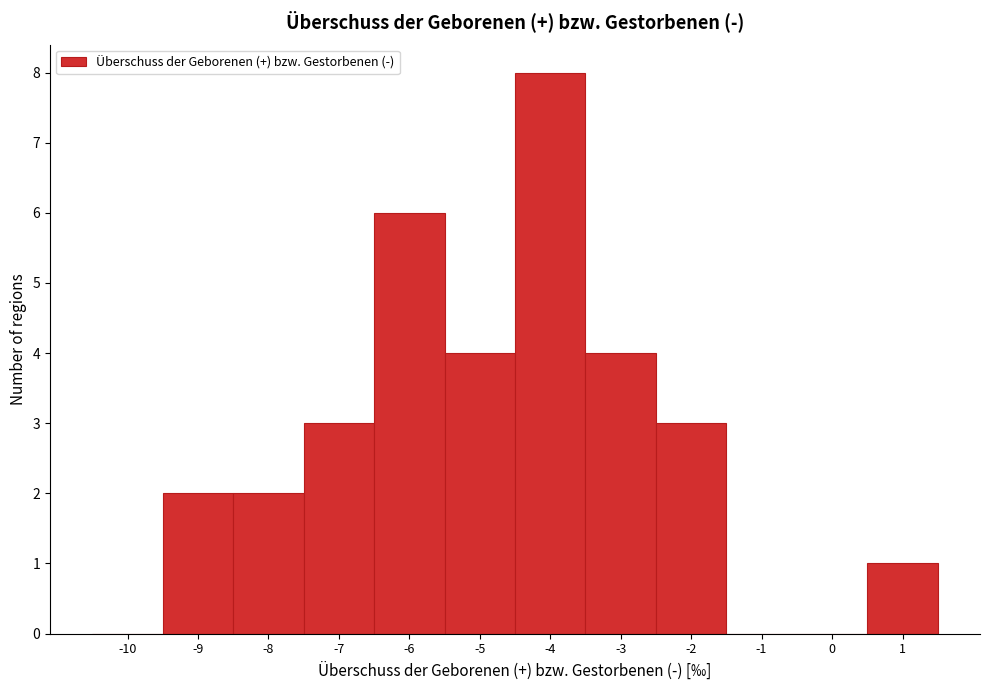

Reading left to right, what are all the values shown in this chart?

-10=0	-9=2	-8=2	-7=3	-6=6	-5=4	-4=8	-3=4	-2=3	-1=0	0=0	1=1